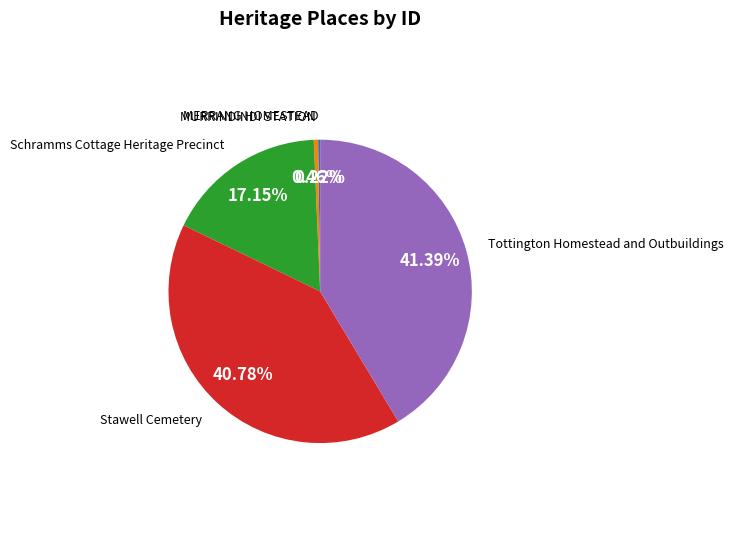

Does any single category account for the majority?

No